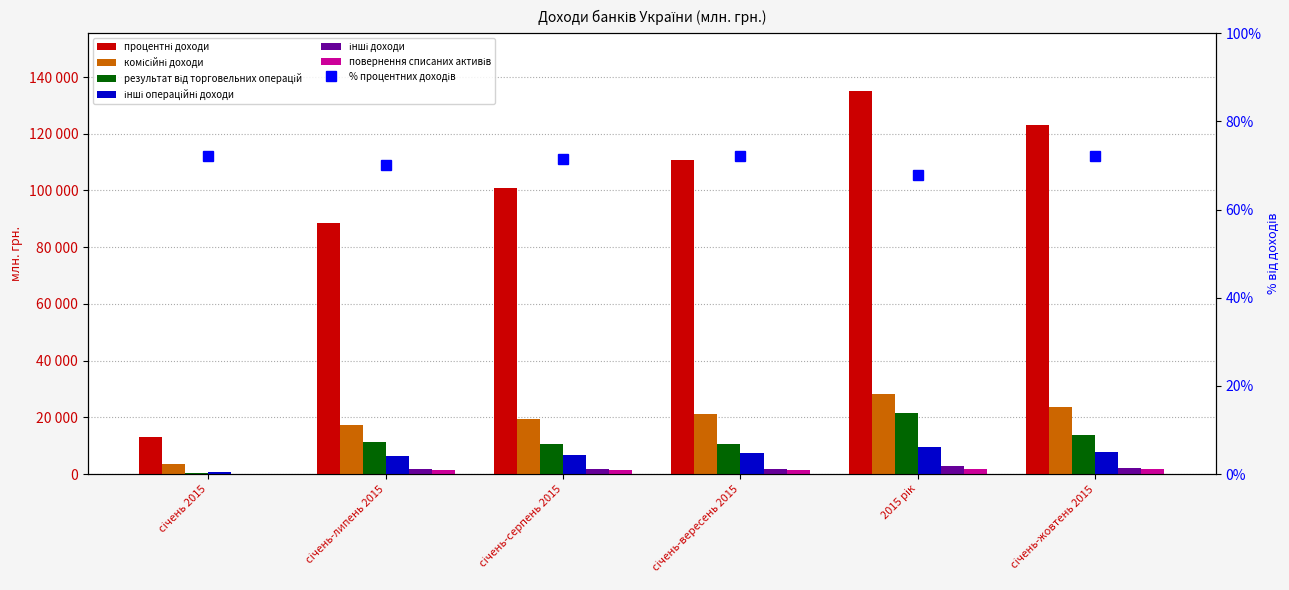

What is the total value across all series at січень-жовтень 2015?

172323